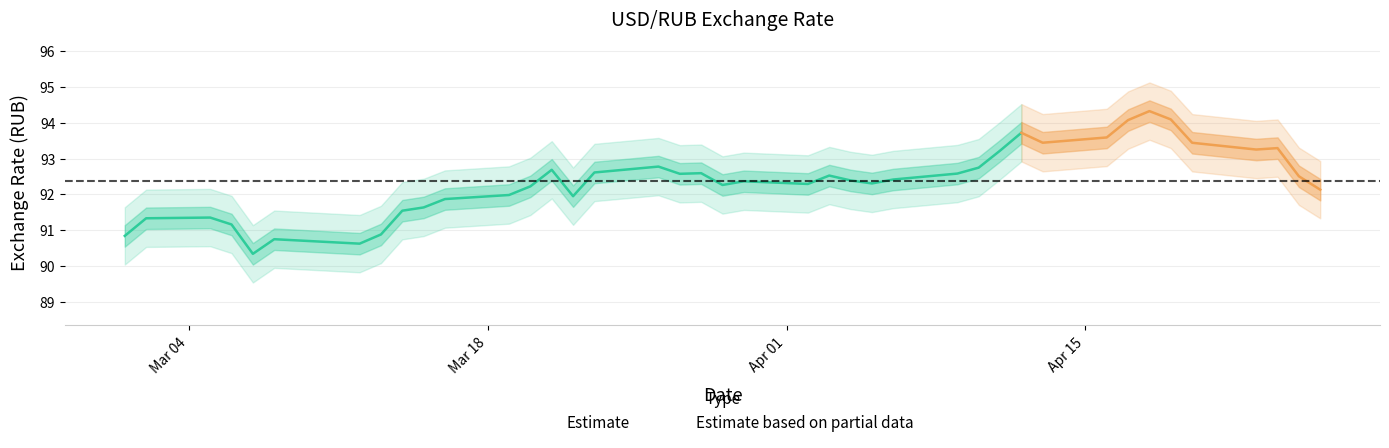

What position from the right is 18?

22